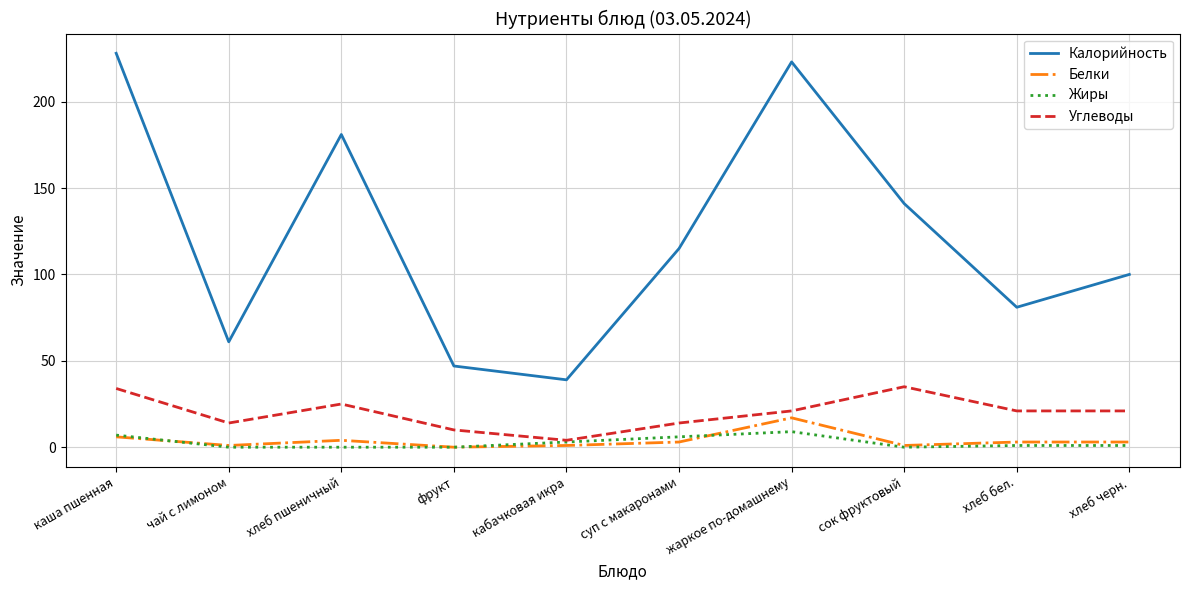

What position from the left is хлеб пшеничный?

3